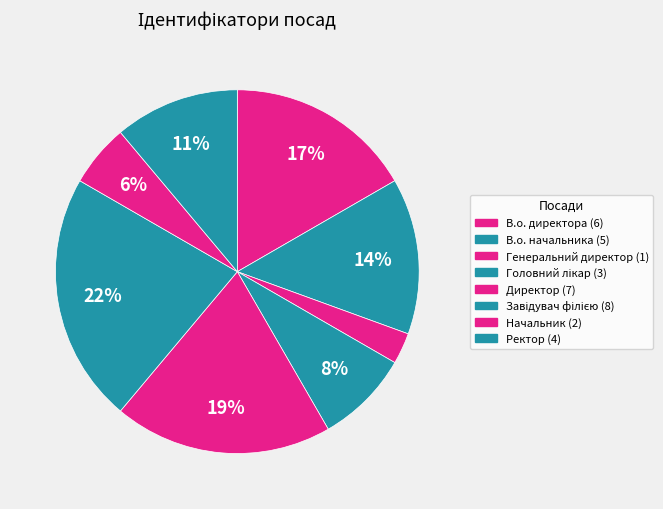

Does В.о. директора account for over 50% of the chart?

No